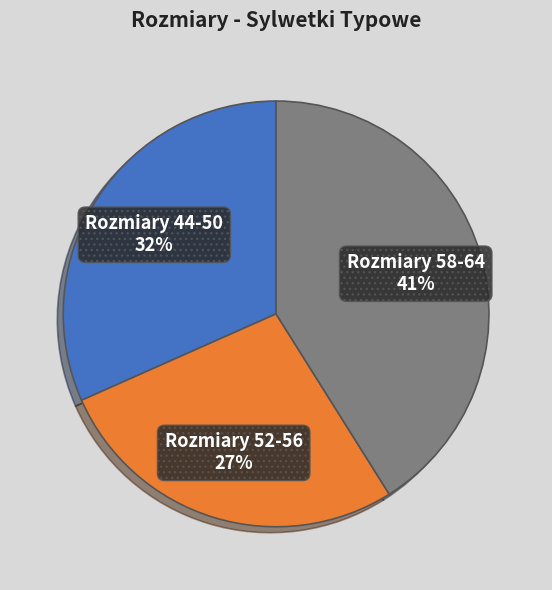

To the nearest percent, what is the combined percentage of Rozmiary 44-50 and Rozmiary 58-64?

73%